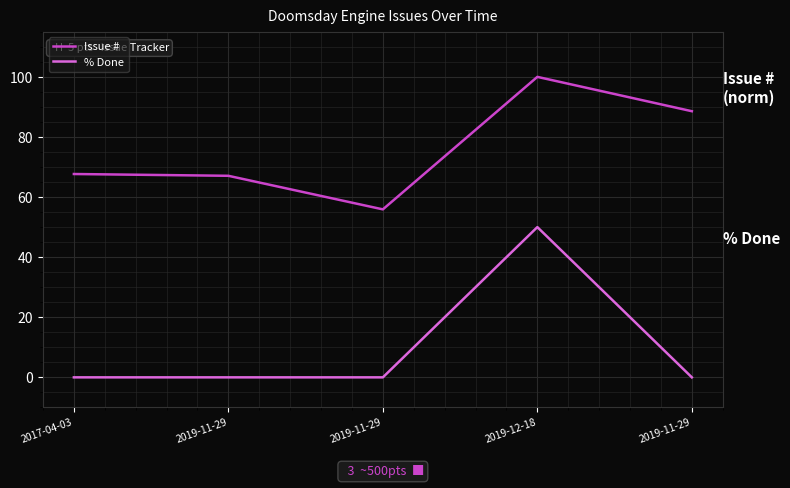

Reading left to right, what are all the values shown in this chart?

Issue #: 67.7	67.1	55.9	100.0	88.6
% Done: 0.0	0.0	0.0	50.0	0.0